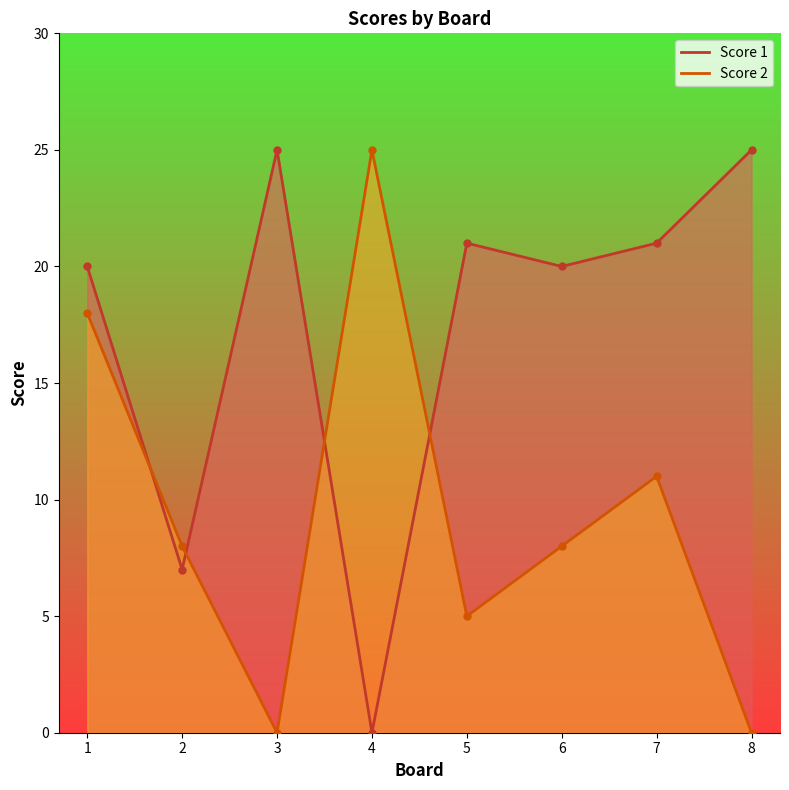

What is the value of the Score 2 point at the 1st from the left?

18